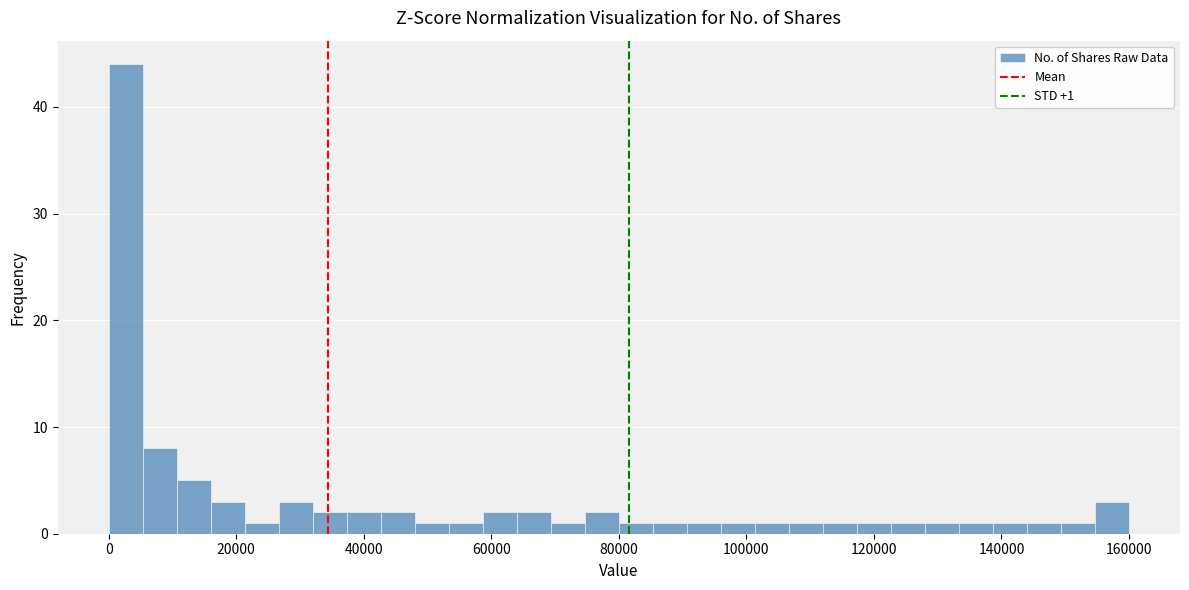

Around what value on the x-axis is the tallest bar? Give the approximate position of its centre, as read against the axis.

2000